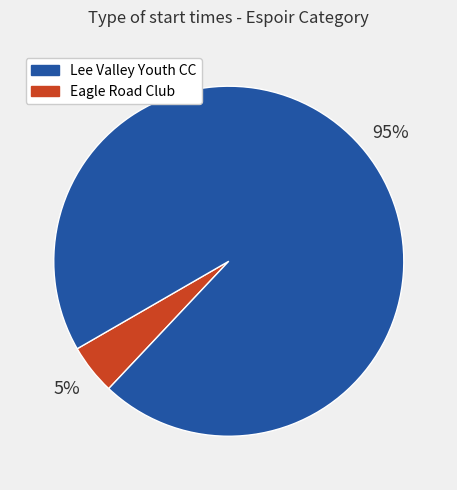

To the nearest percent, what is the average slice percentage?

50%